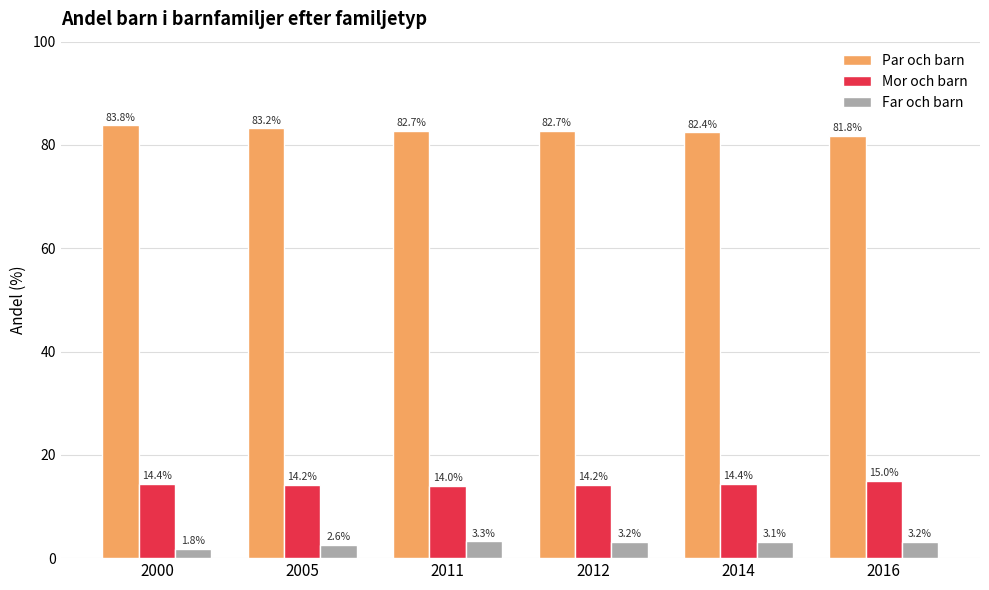

Which series has the widest spread of values?

Par och barn